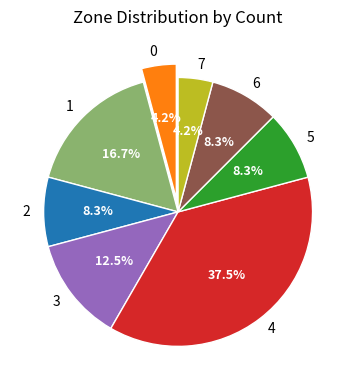

Which slice is the largest?

4